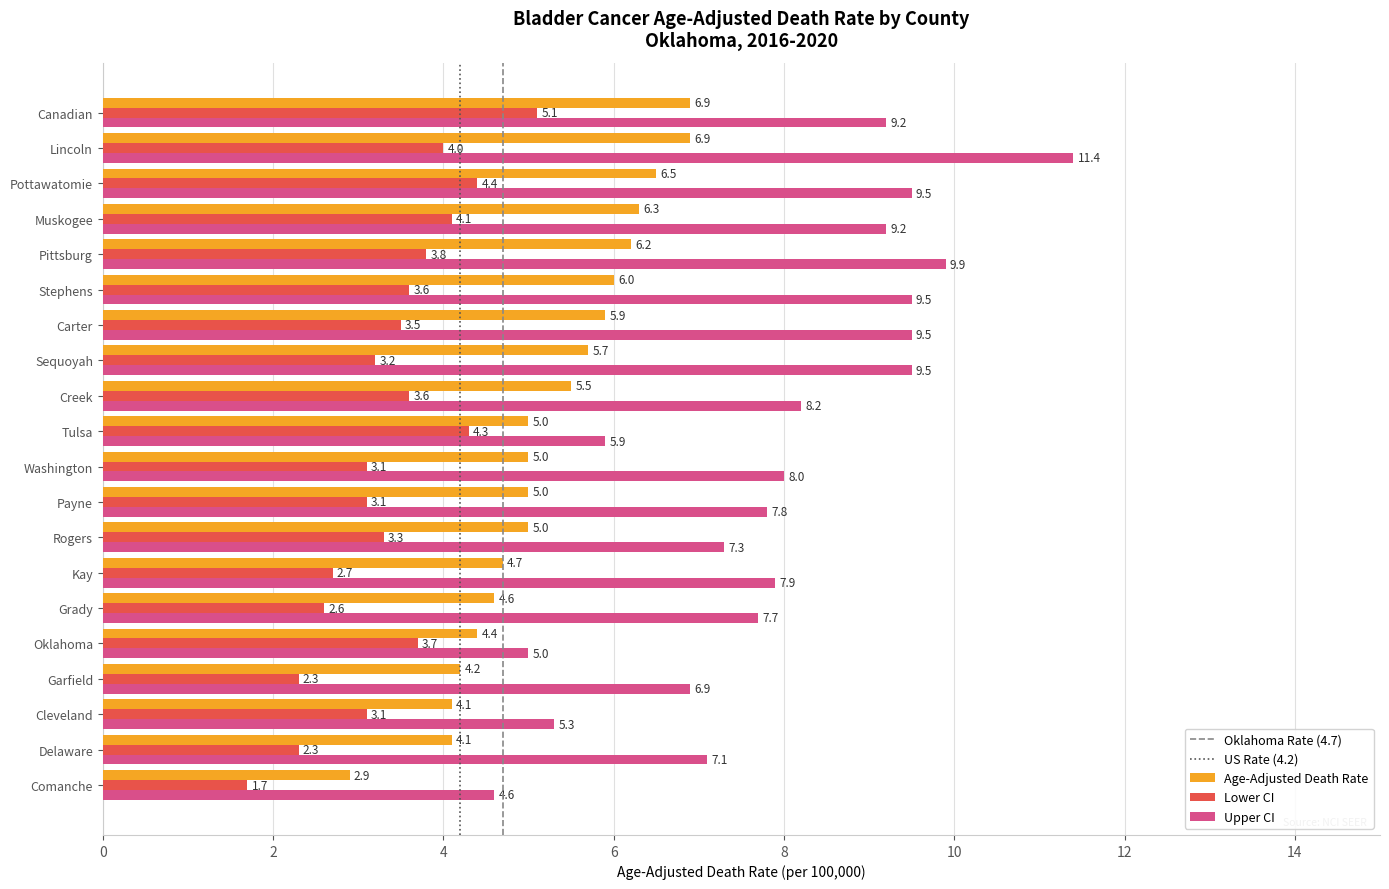

Which series has the largest range (max minus min)?

Upper CI